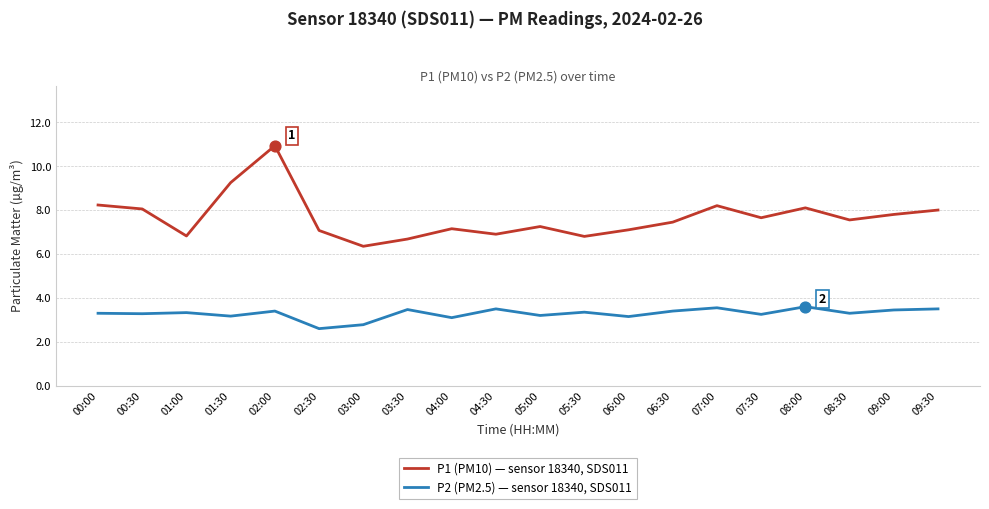

What are all the series names shown in the legend?

P1 (PM10) — sensor 18340, SDS011, P2 (PM2.5) — sensor 18340, SDS011